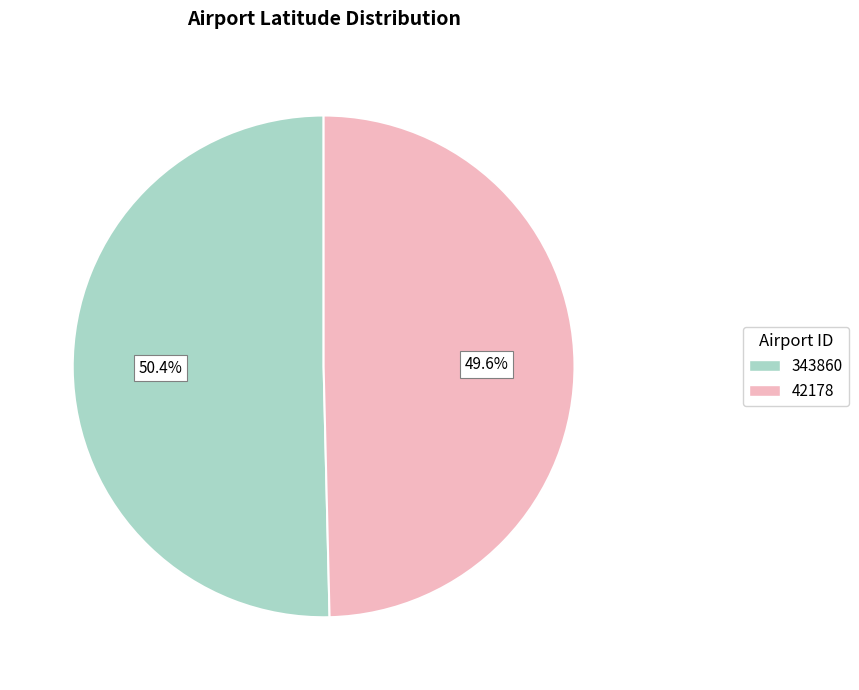

Does any single category account for the majority?

Yes